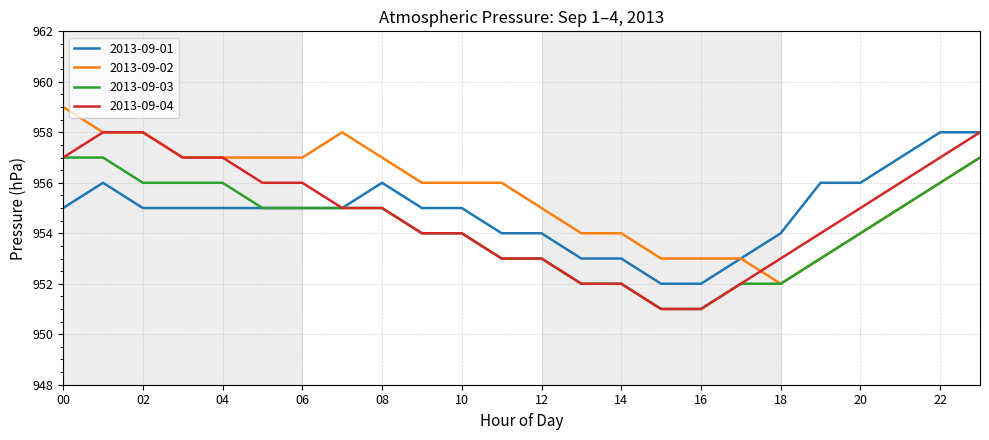

What is the difference between the maximum and second lowest values in the 2013-09-03 series?

6